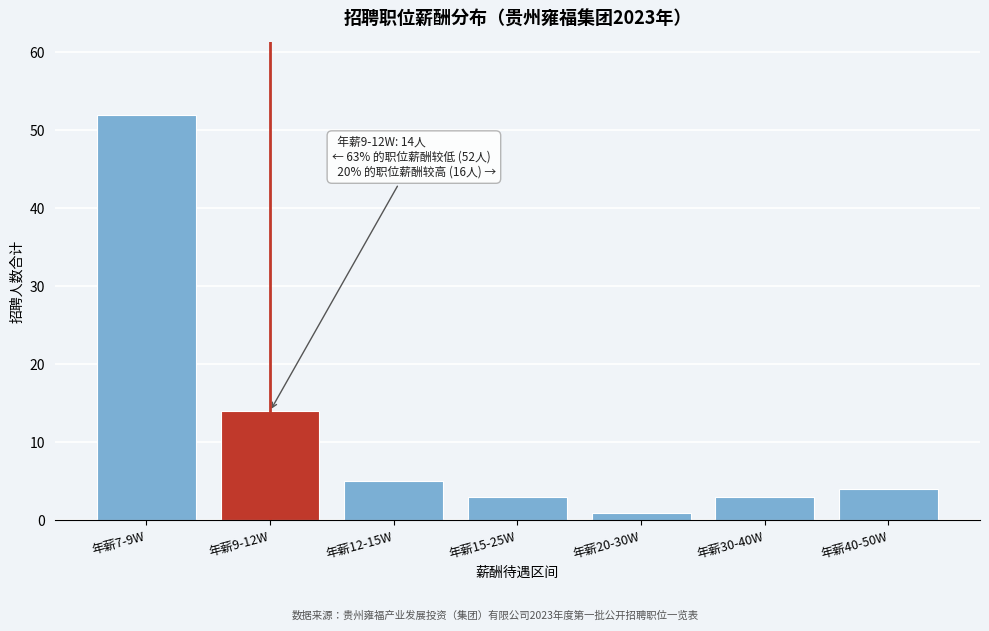

Reading left to right, transcribe all the data shown in this chart.

年薪7-9W=52	年薪9-12W=14	年薪12-15W=5	年薪15-25W=3	年薪20-30W=1	年薪30-40W=3	年薪40-50W=4